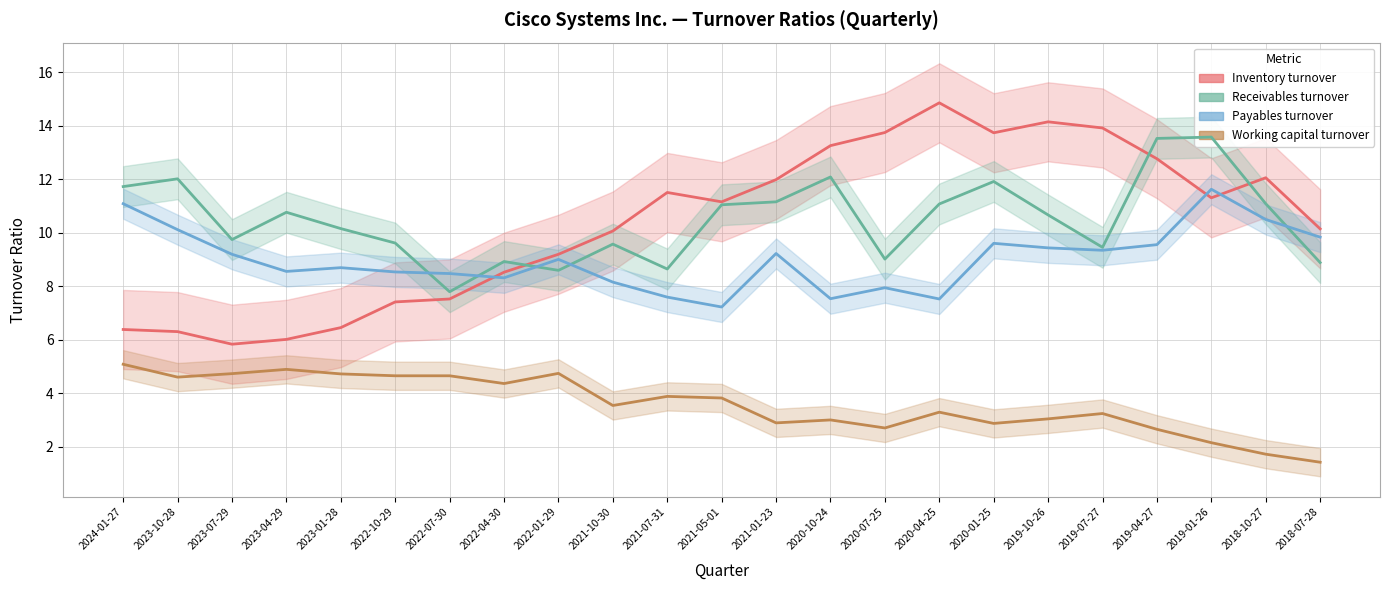

What is the difference between the Working capital turnover values at 2021-05-01 and 2020-07-25?

1.1